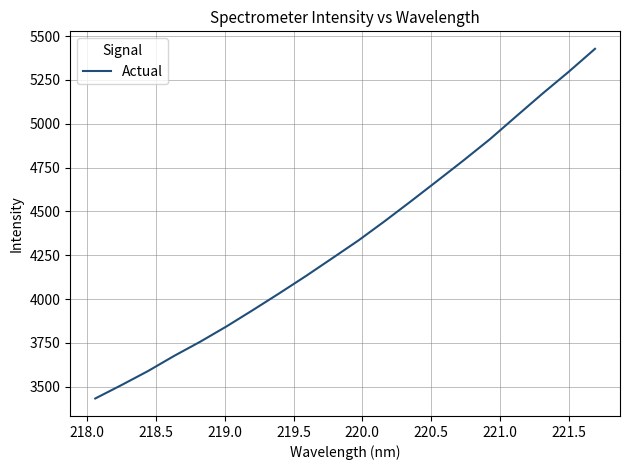

What is the maximum value shown in the chart?

5427.3